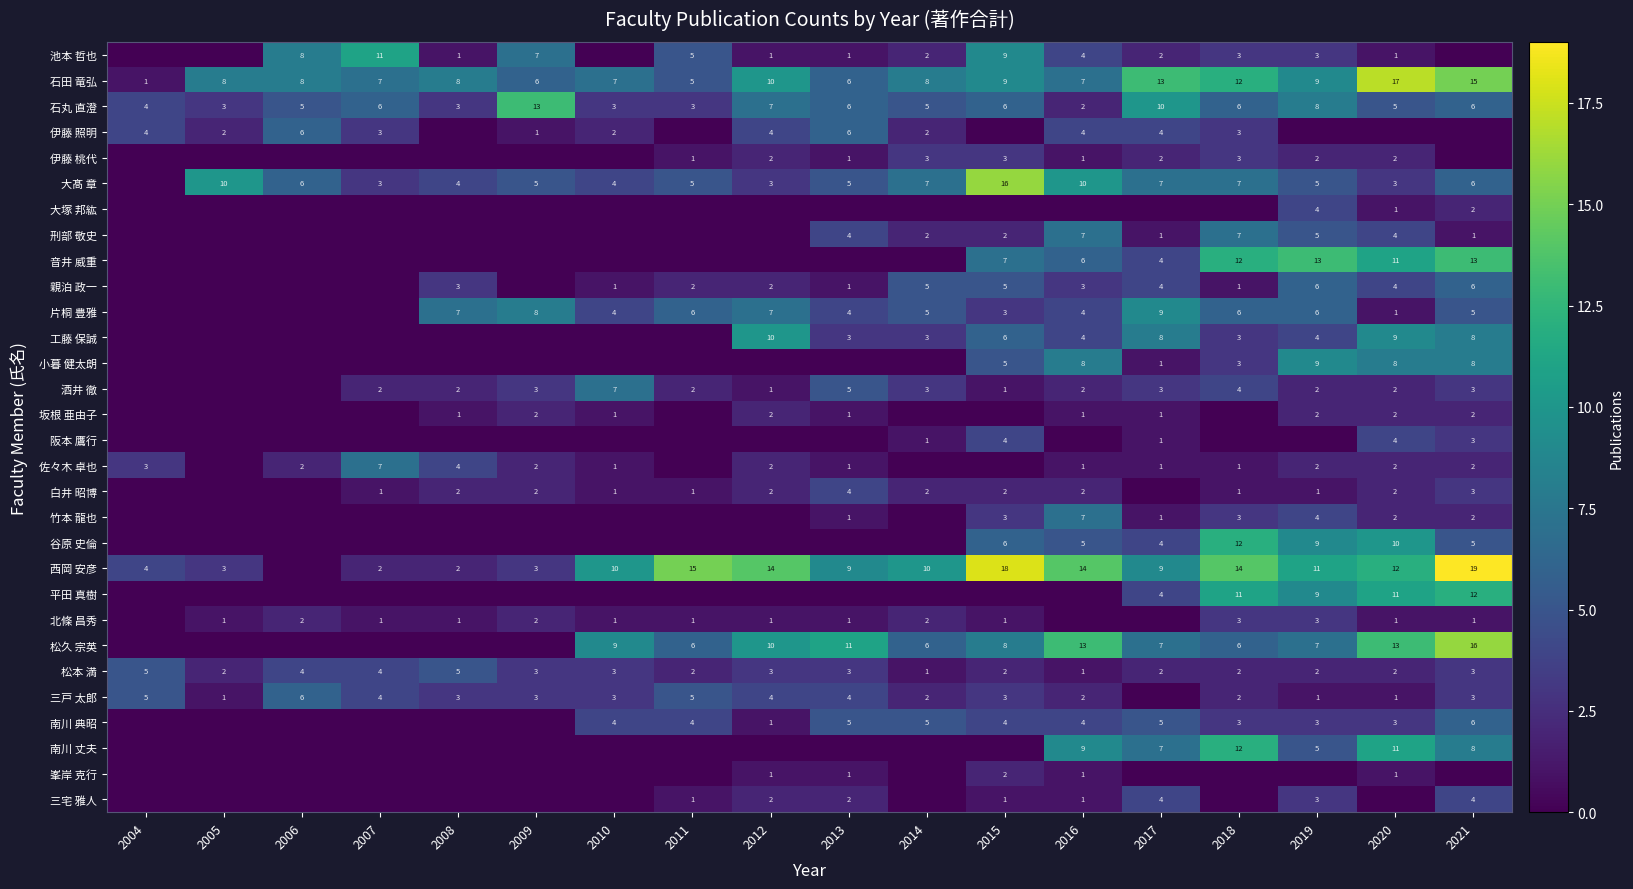

Is it true that 平田 真樹 equals 1 at 2017?

False